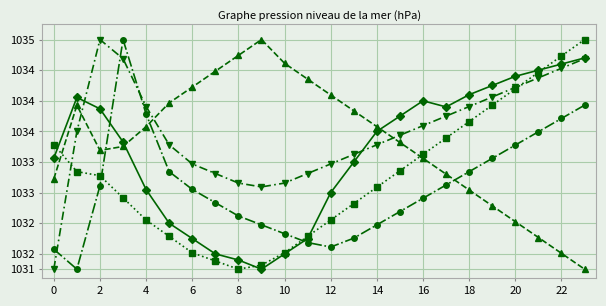

At which category is the sum across all series the highest?

23